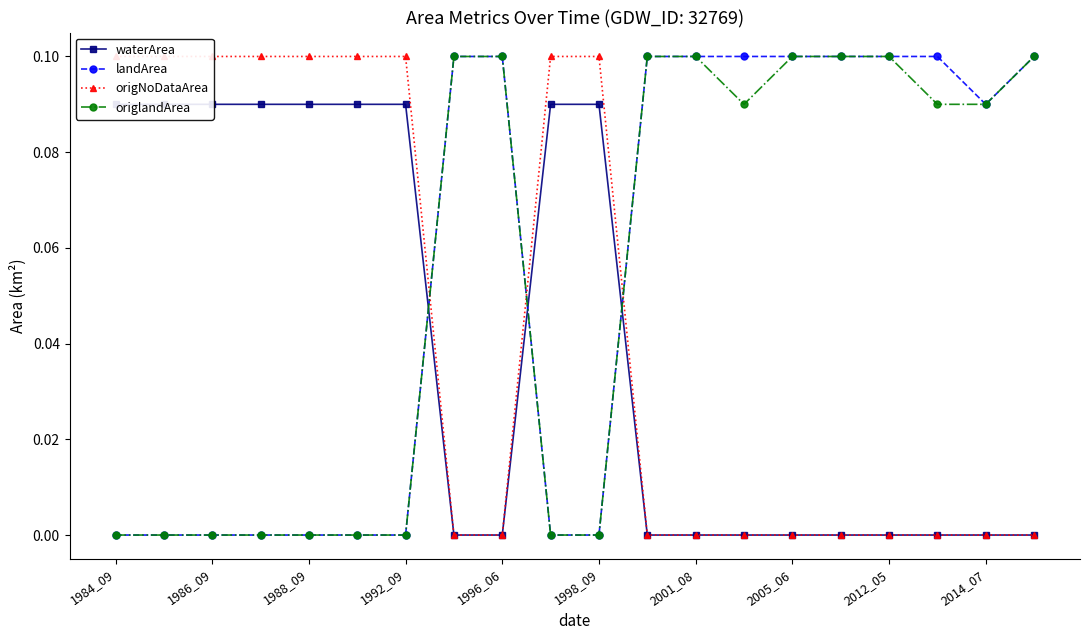

What is the sum of all waterArea values?

0.8